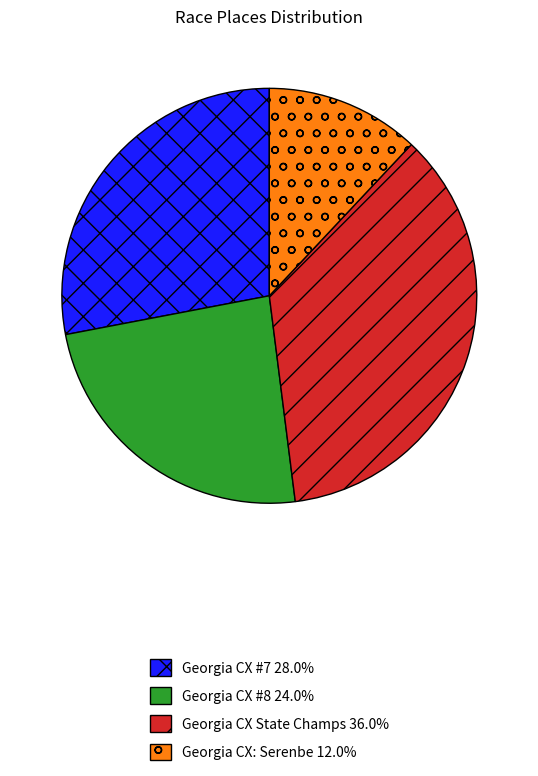

True or false: Georgia CX: Serenbe accounts for 18% of the total.

False